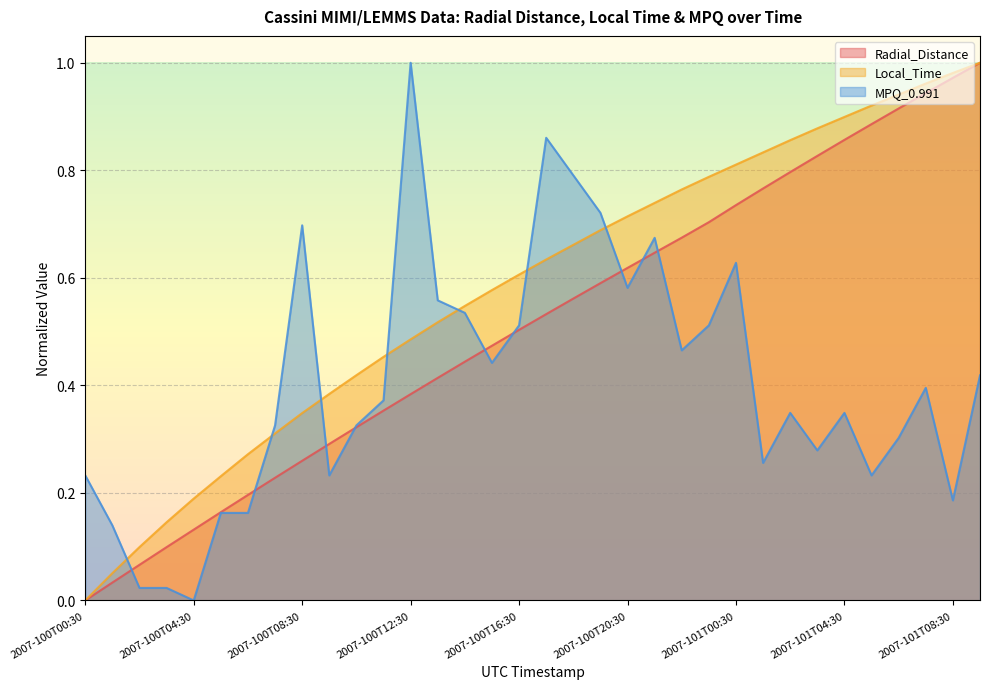

What is the difference between the highest and lowest values at 2007-100T12:30?

0.6